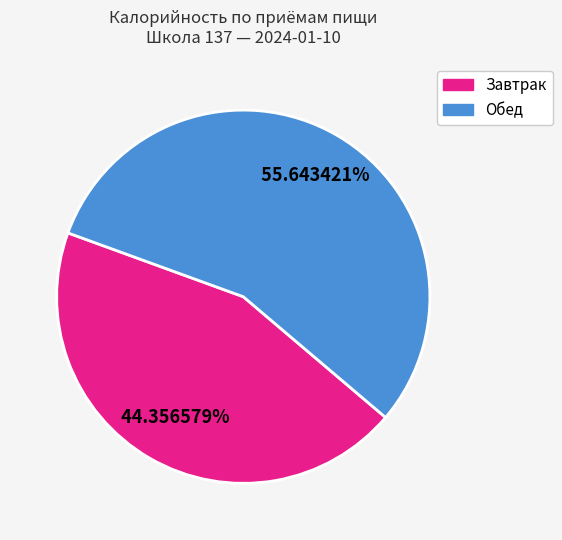

How many slices are in this pie chart?

2